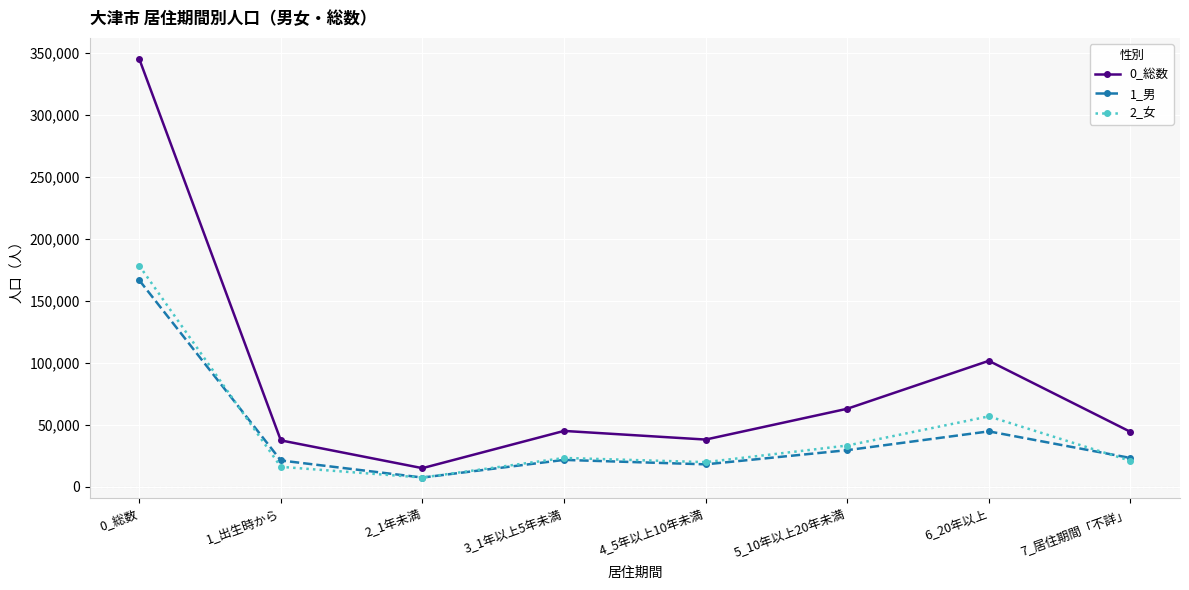

At which category is the sum across all series the highest?

0_総数